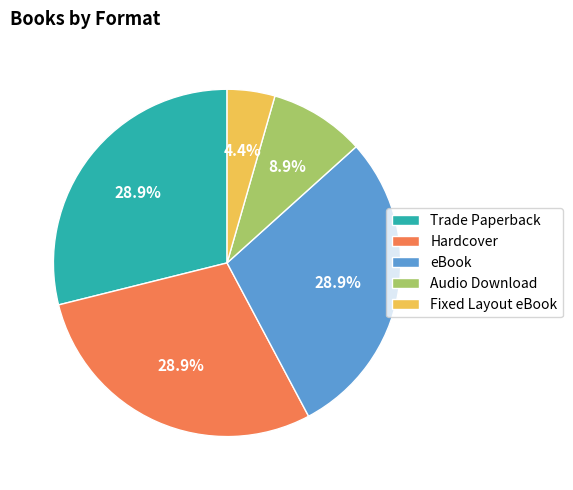

Between Fixed Layout eBook and Hardcover, which is larger?

Hardcover